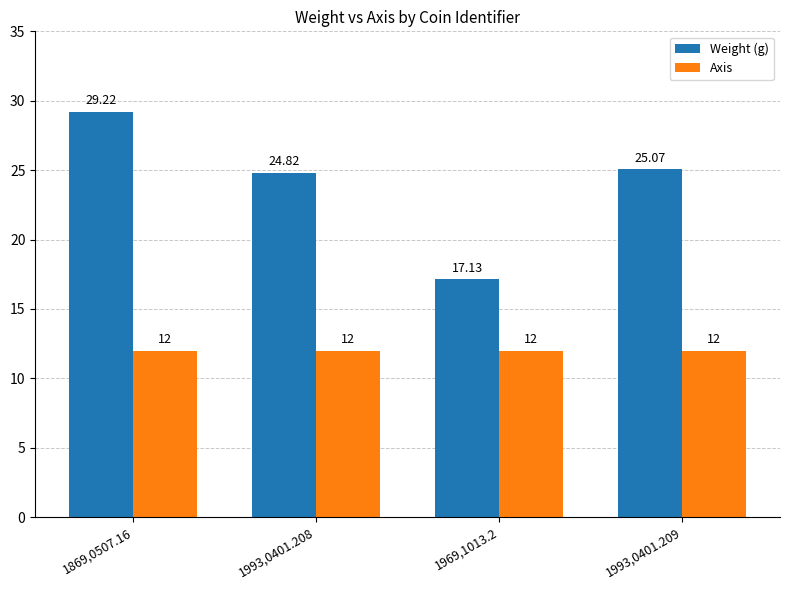

What is the greatest value displayed?

29.2